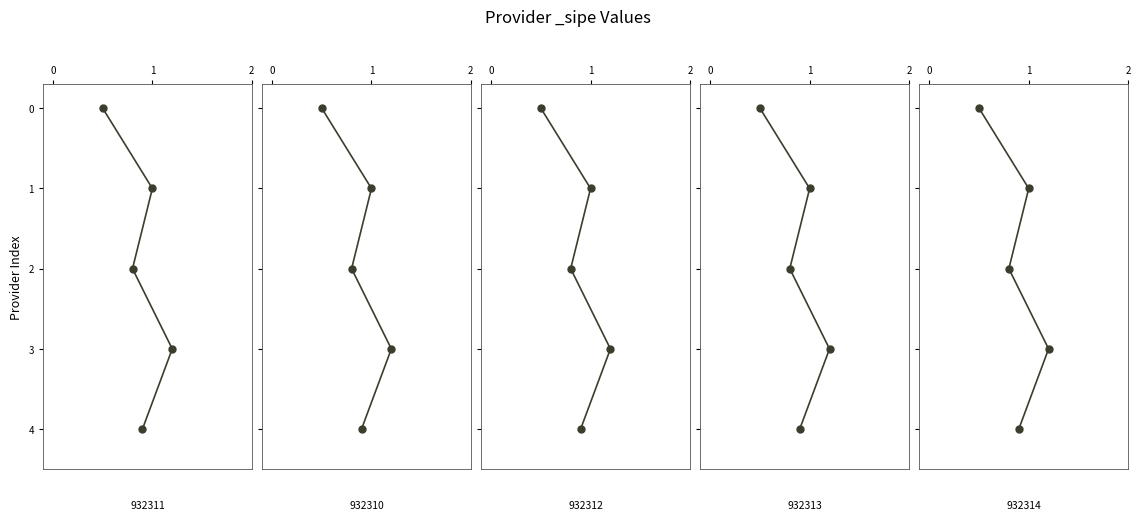

What is the average value of the Laboratorio Sur series?

2